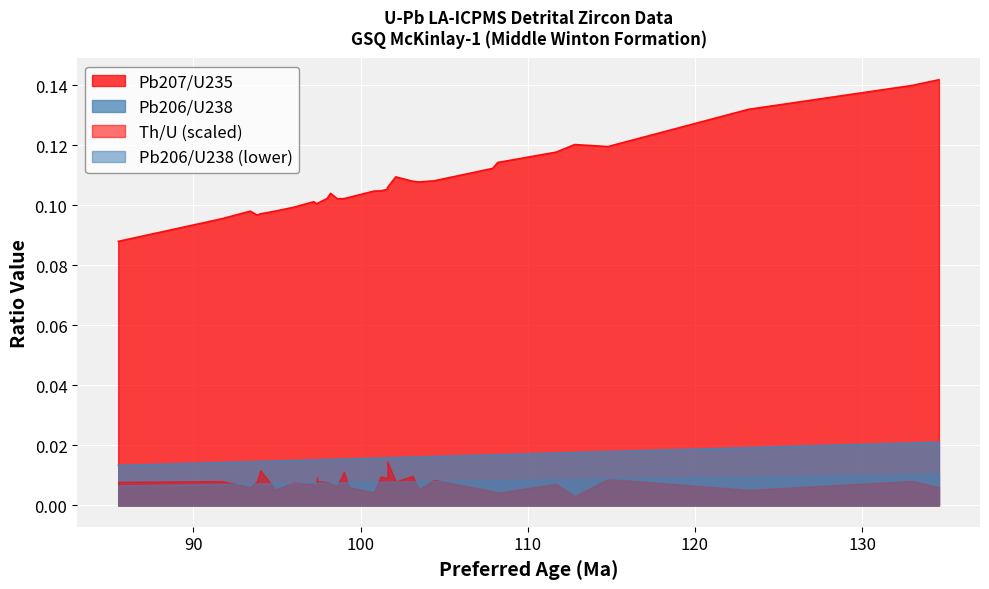

True or false: Pb206/U238 Age (Ma) and Preferred Age (Ma) intersect in this chart.

False